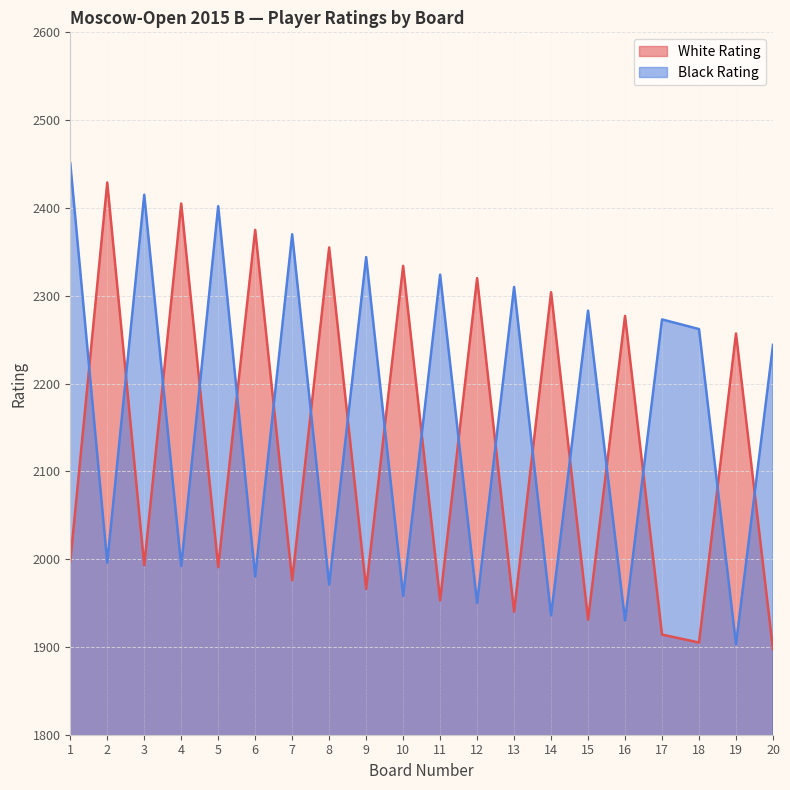

Which category has the highest value in the White Rating series?

2